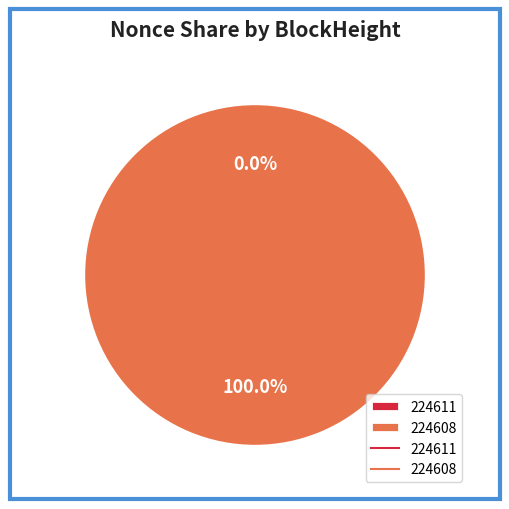

Rank the categories by value from highest to lowest.

224608, 224611